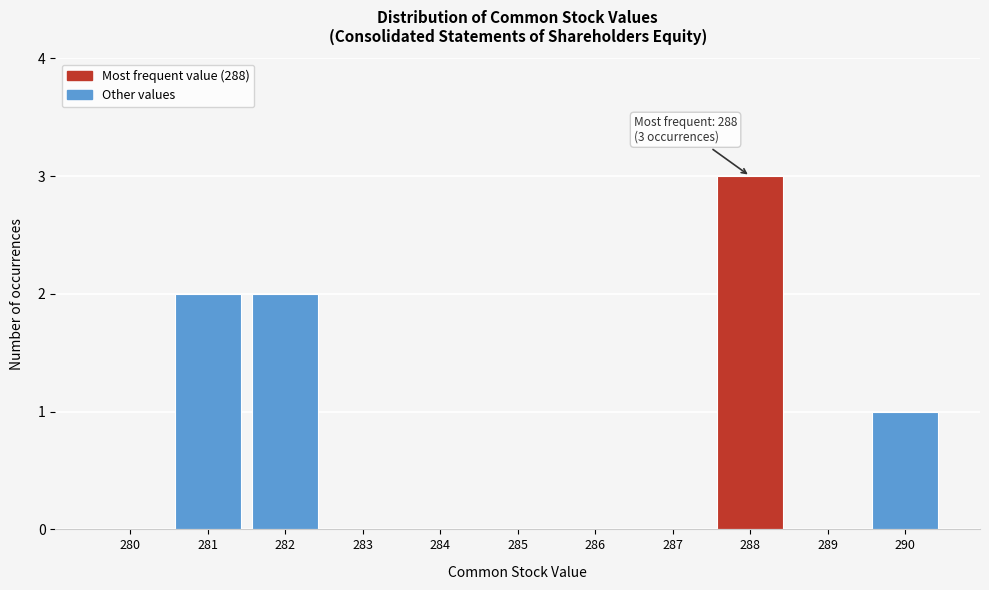

Reading right to left, extract all data points from this chart.

290=1	289=0	288=3	287=0	286=0	285=0	284=0	283=0	282=2	281=2	280=0